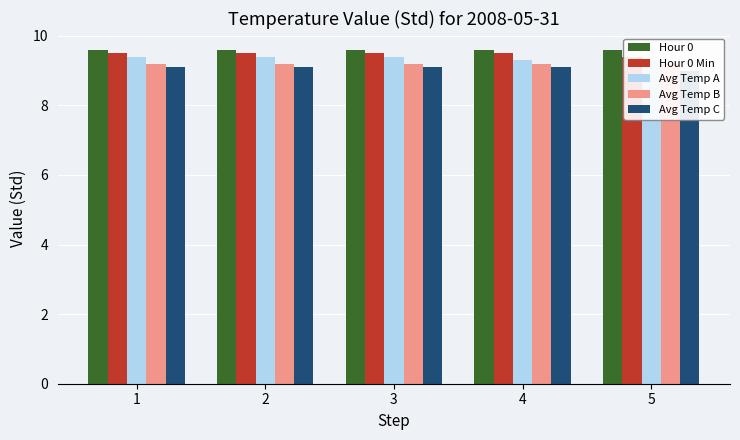

What is the spread (max minus min) of values at 1?

0.5